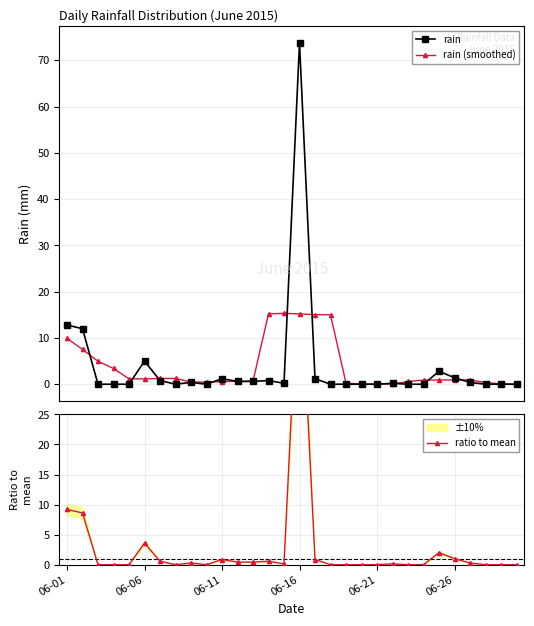

True or false: ratio to mean and rain intersect in this chart.

False